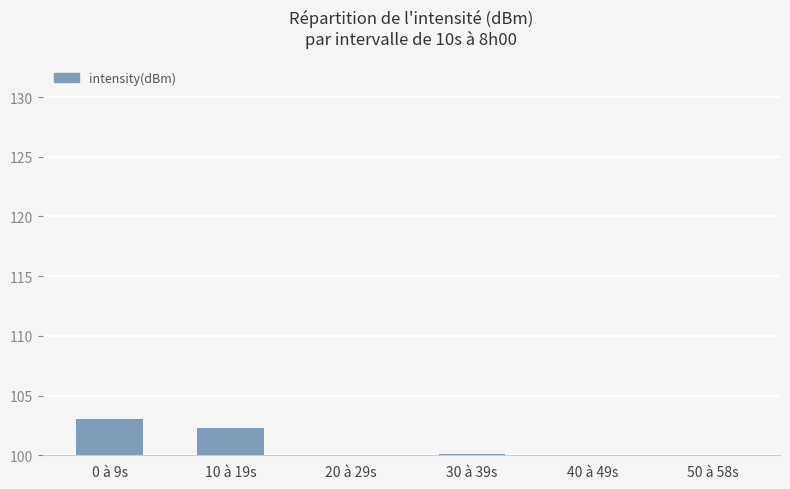

Reading right to left, extract all data points from this chart.

98.8	94.7	100.1	97.7	102.3	103.0